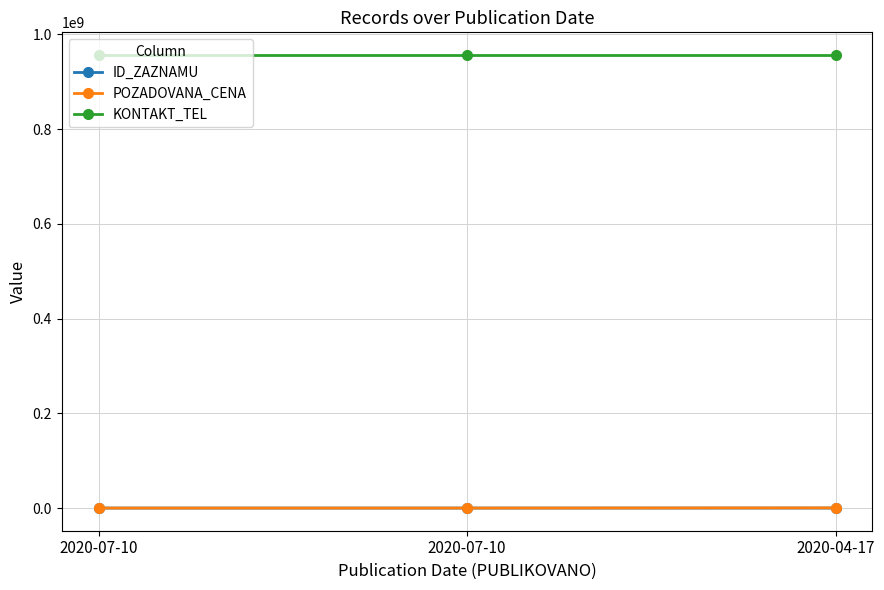

How many lines are shown in the chart?

3